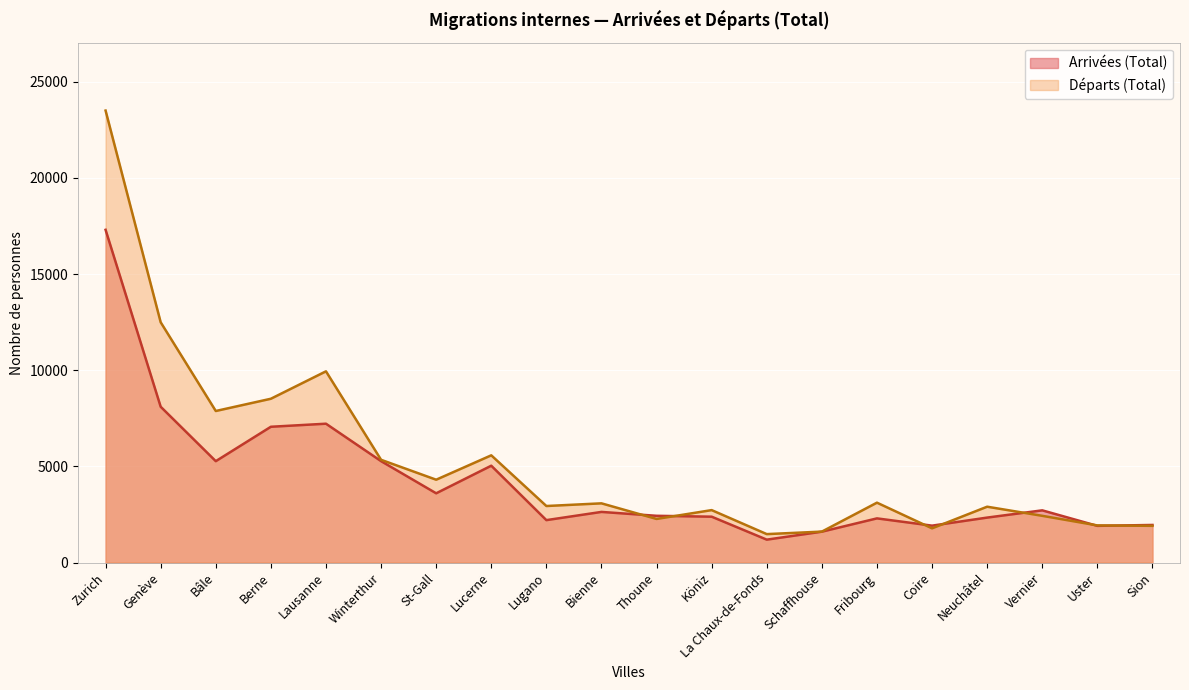

How many lines are shown in the chart?

2